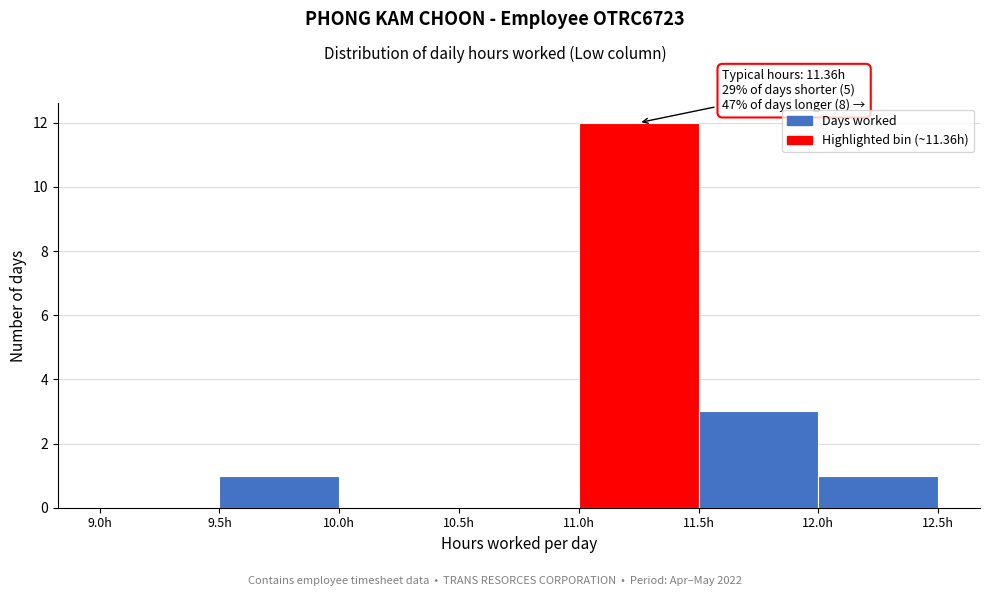

Over which range of the x-axis is the bar tallest?

11.0 to 11.5